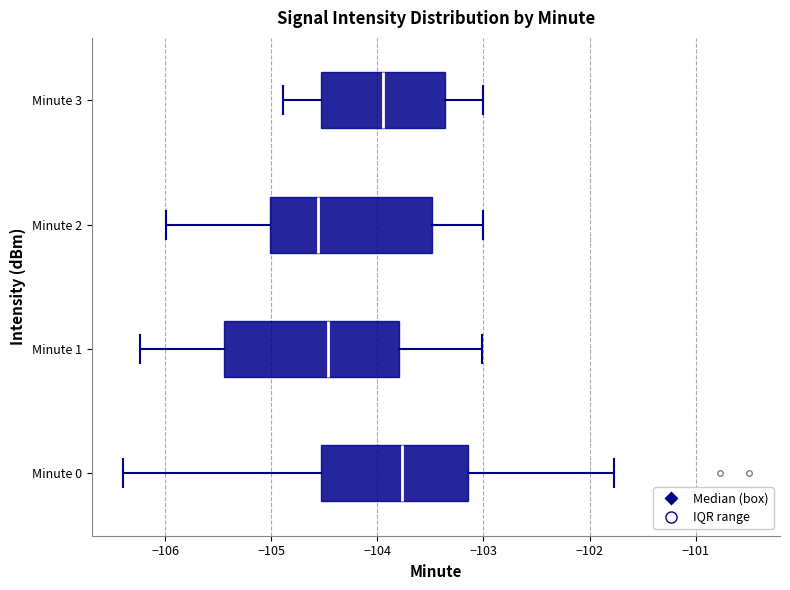

Reading bottom to top, read every box against the x-axis: the position of its median line, the range the box covers, and the ends of its whiskers. The values are not printed on the chart, so give them approximately, as read against the axis.

Minute 0: median -103.8, box -104.5 to -103.1, whiskers -106.4 to -101.8
Minute 1: median -104.5, box -105.4 to -103.8, whiskers -106.2 to -103.0
Minute 2: median -104.6, box -105.0 to -103.5, whiskers -106.0 to -103.0
Minute 3: median -103.9, box -104.5 to -103.4, whiskers -104.9 to -103.0